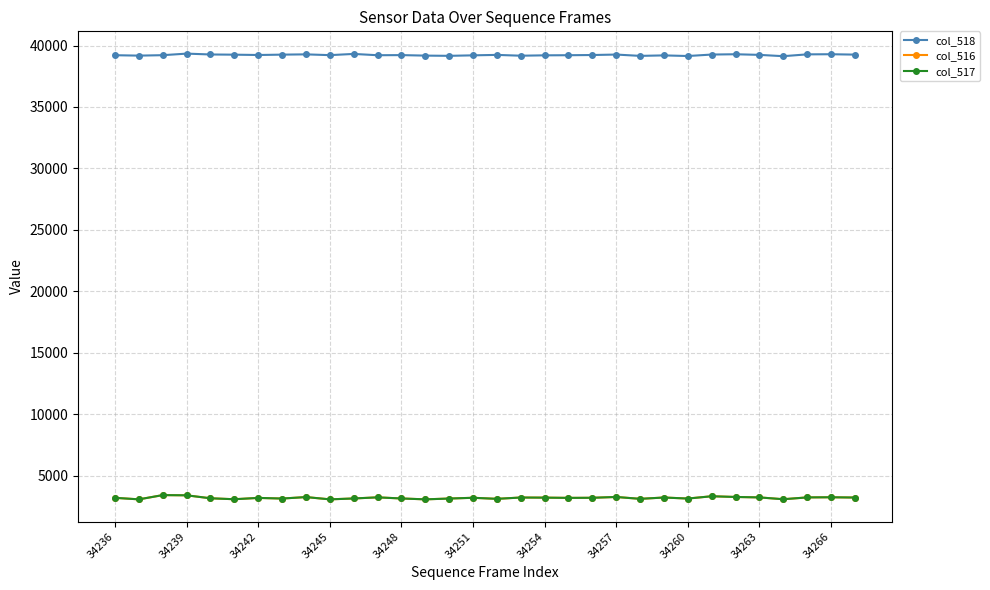

What are all the series names shown in the legend?

col_518, col_516, col_517